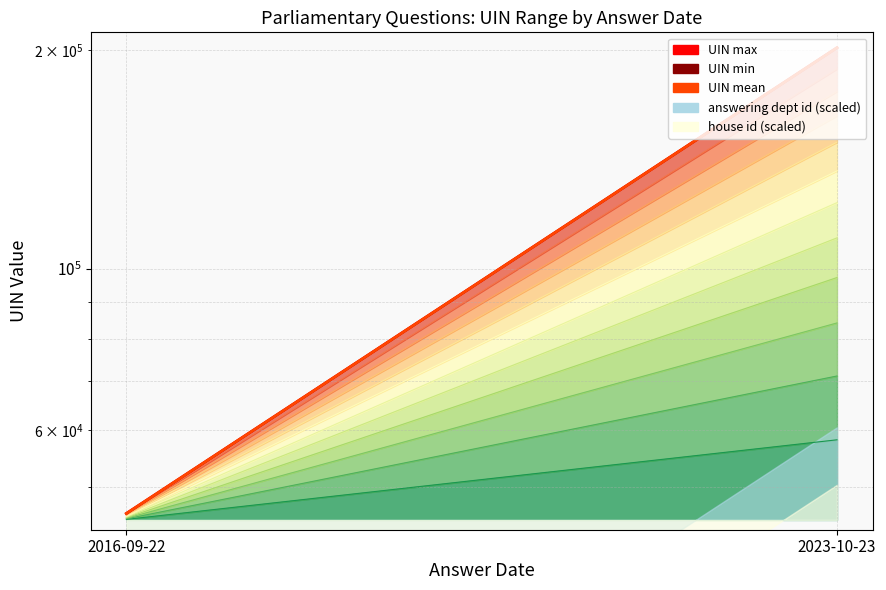

What is the difference between the UIN max values at 2023-10-23 and 2016-09-22?

155539.0